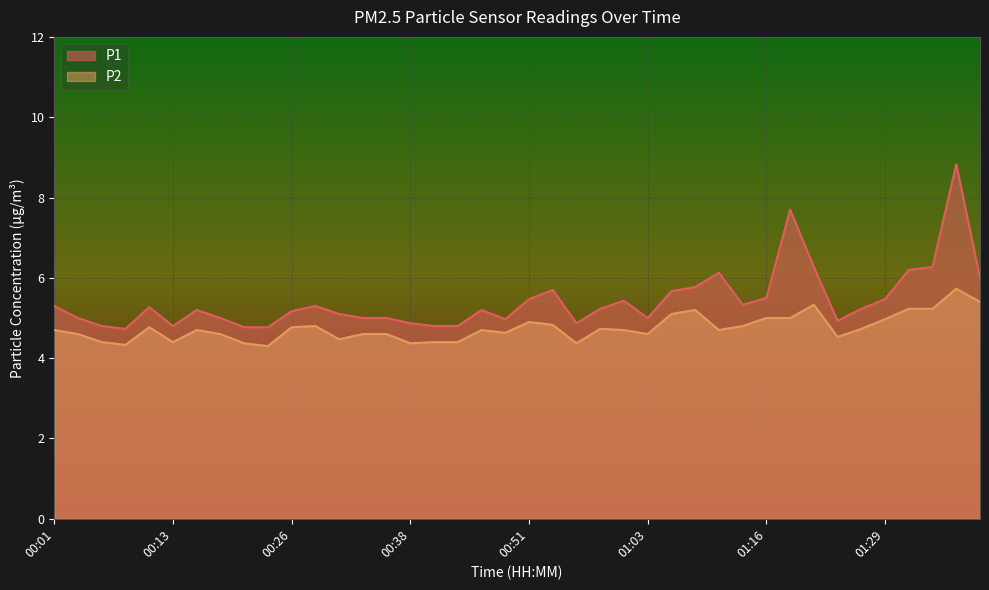

The value of P1 at 00:13 is 4.8. True or false?

True